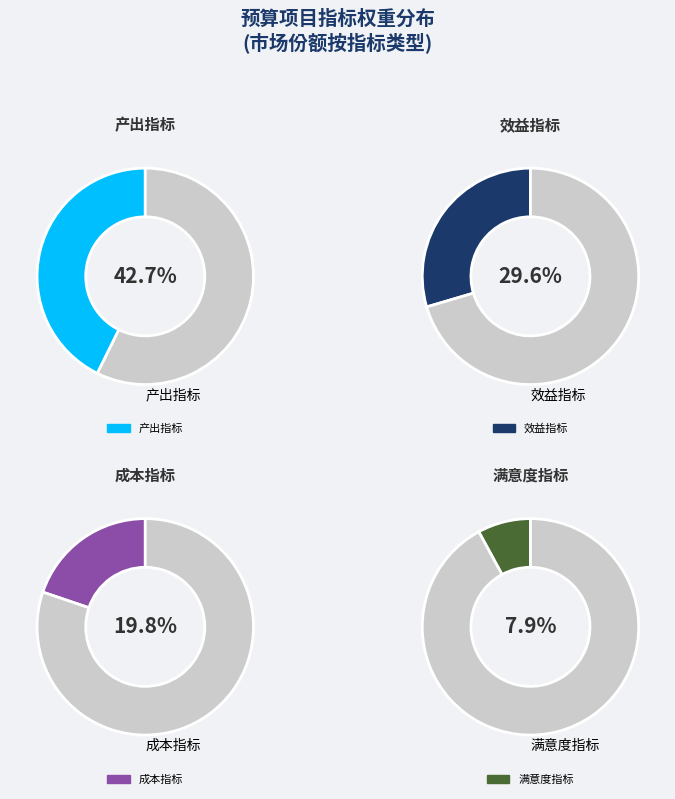

Count the number of slices in the pie.

4